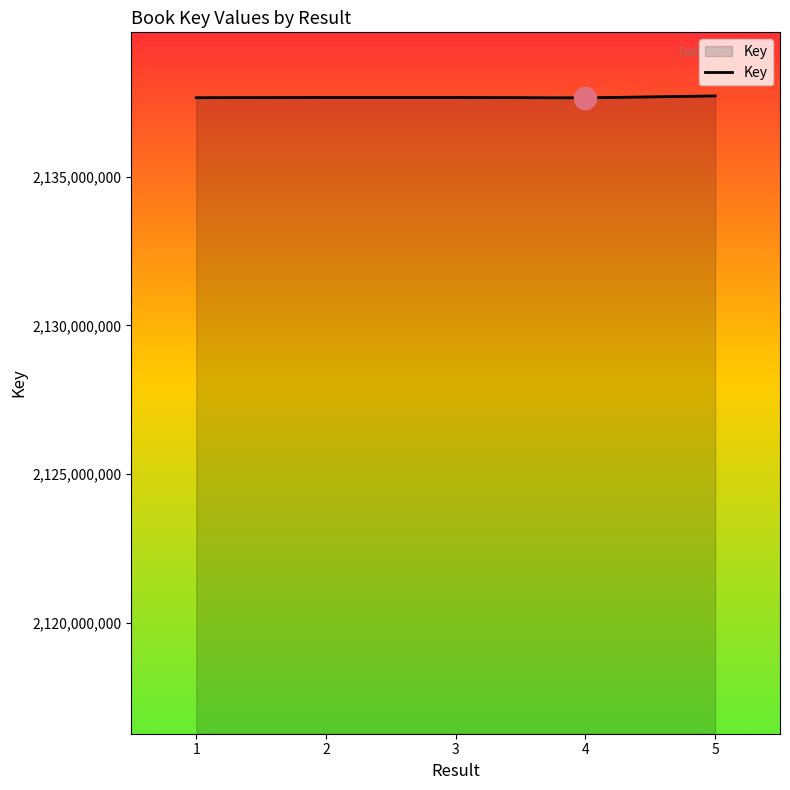

True or false: the data has more than 2 interior local peaks.

False